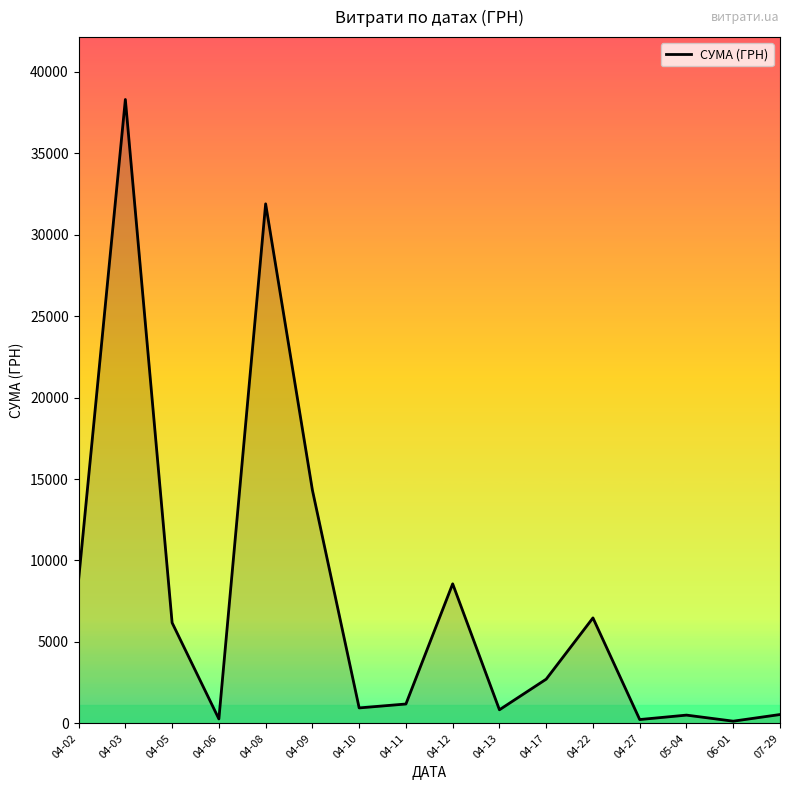

What is the difference between the maximum and minimum values?

38171.0